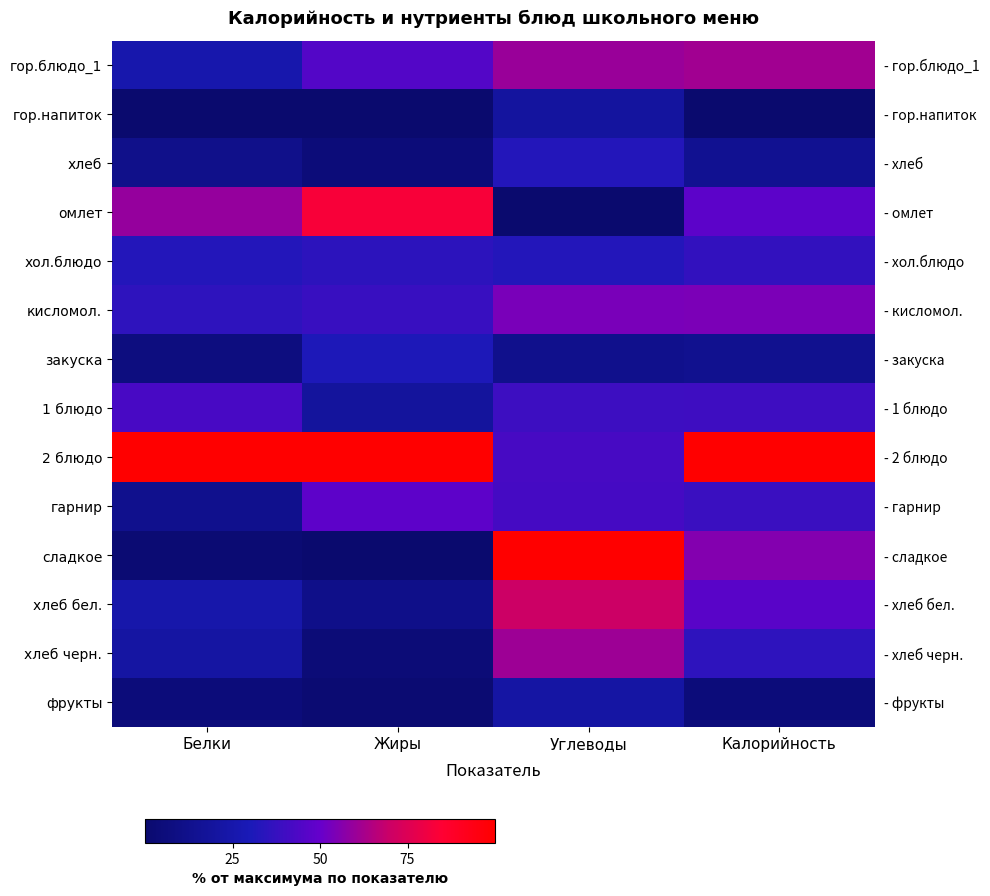

How many values in the сладкое series exceed 55?

2